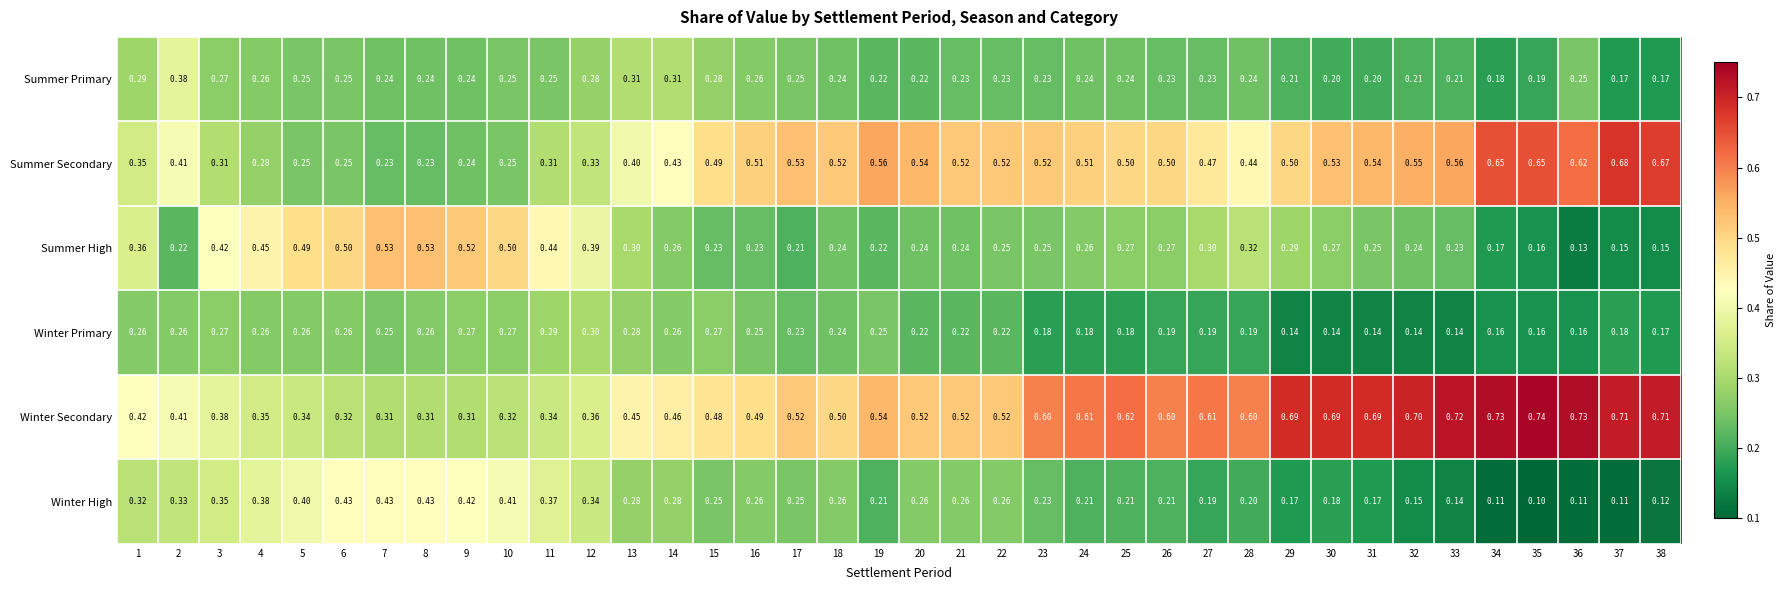

Which series has the largest total across all categories?

Winter Secondary